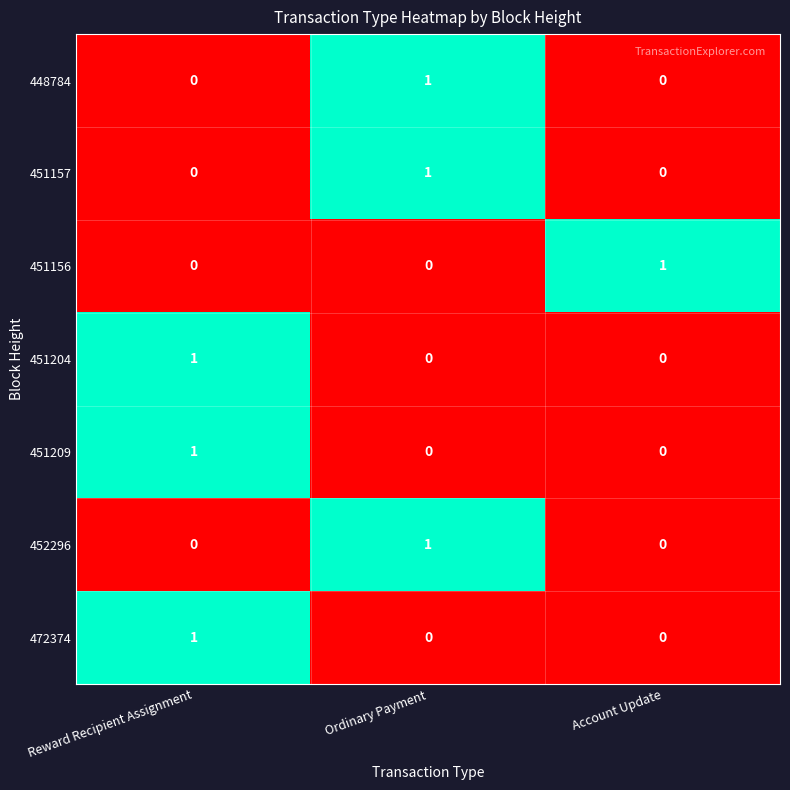

Reading left to right, what are all the values shown in this chart?

448784: 0	1	0
451157: 0	1	0
451156: 0	0	1
451204: 1	0	0
451209: 1	0	0
452296: 0	1	0
472374: 1	0	0